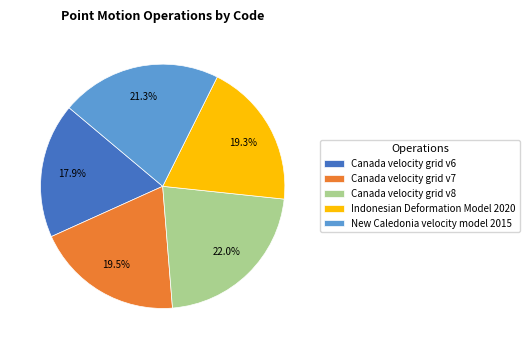

To the nearest percent, what portion does Indonesian Deformation Model 2020 represent?

19%